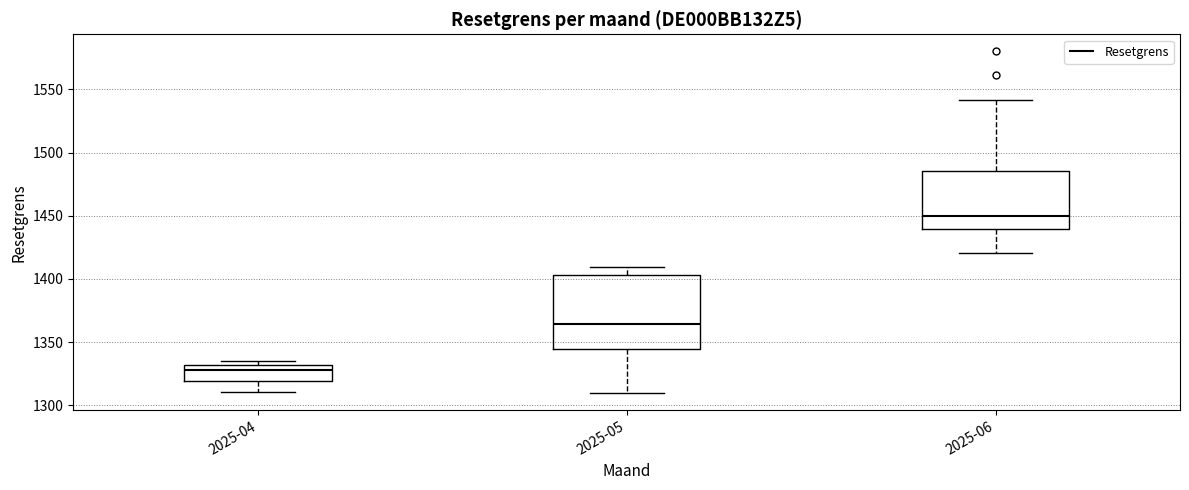

Which box's median line is the lowest?

2025-04